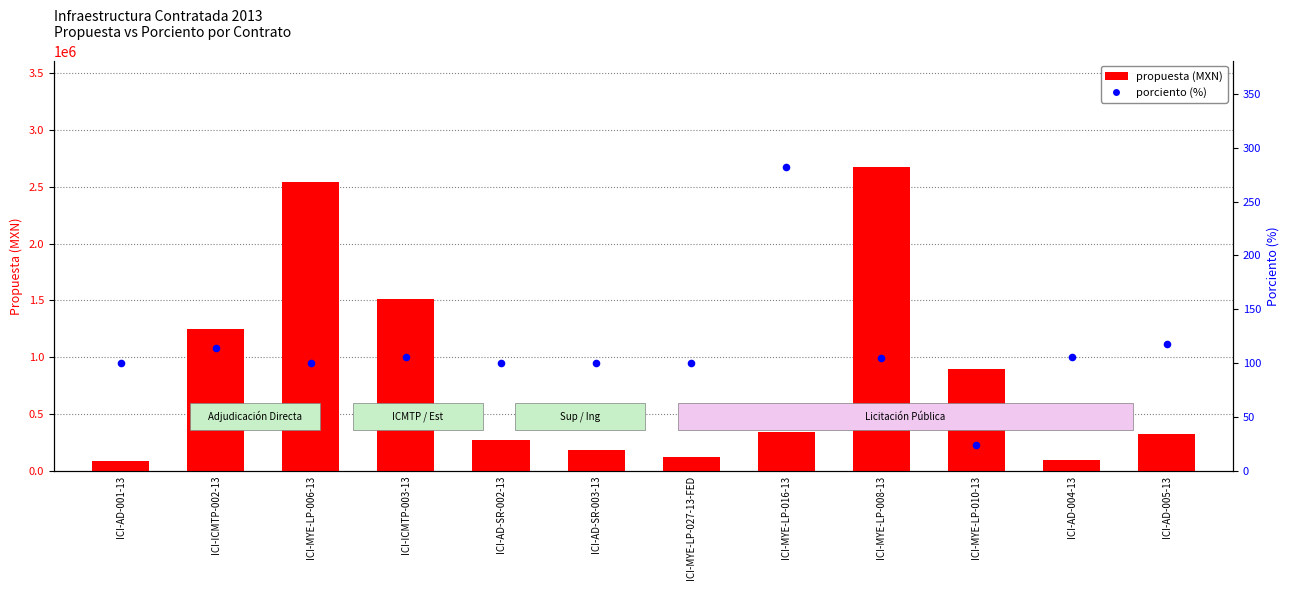

At how many categories does at least one series exceed 2448671?

2